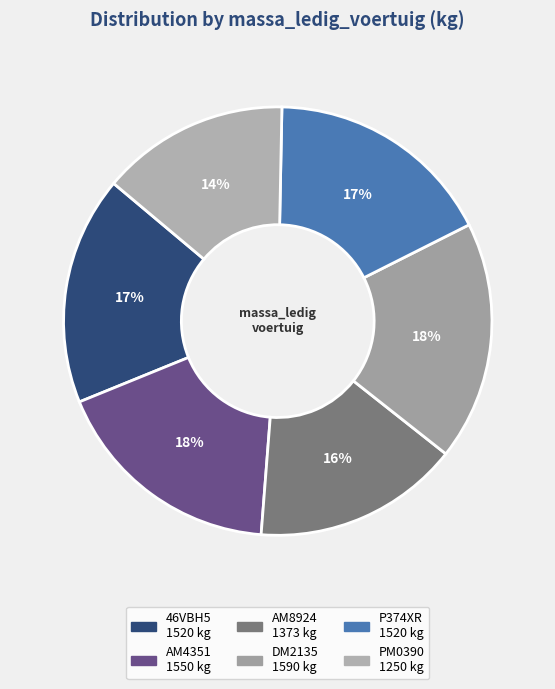

Which category has the biggest portion of the pie?

DM2135